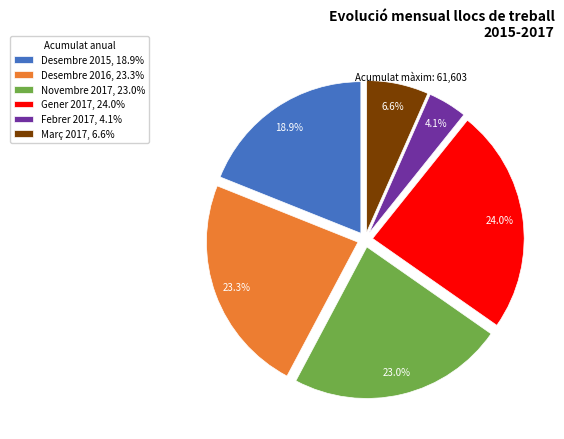

Which has a higher value, Desembre 2016, 23.3% or Desembre 2015, 18.9%?

Desembre 2016, 23.3%